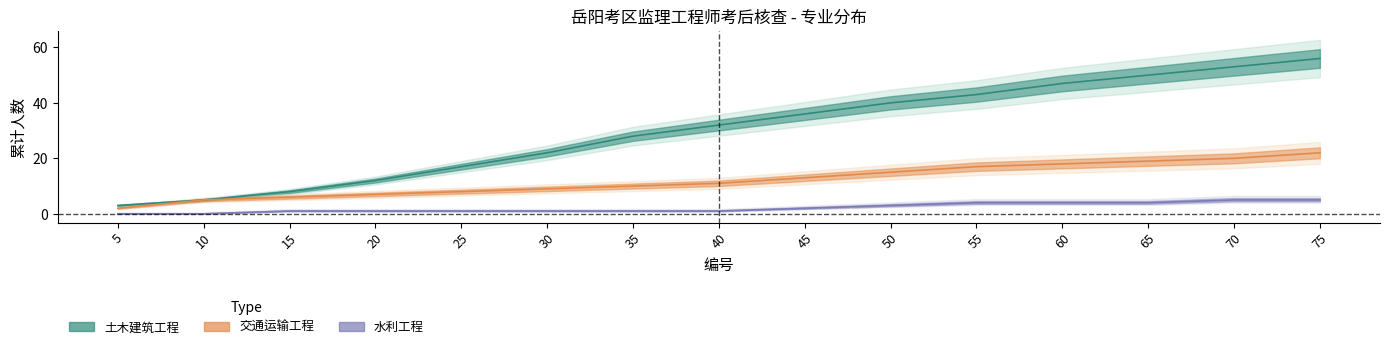

What is the average value of the 土木建筑工程 series?

30